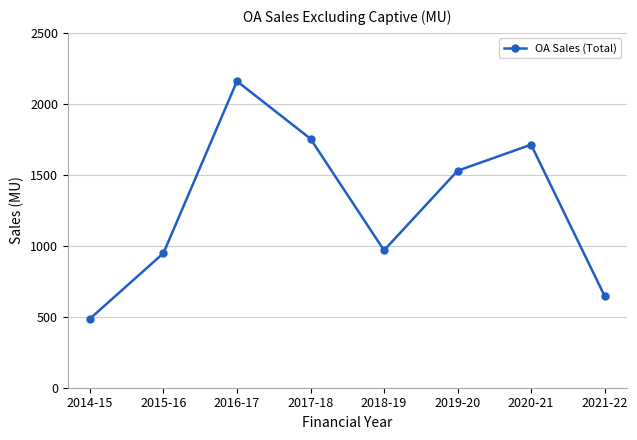

How many data points are less than 1528?

4